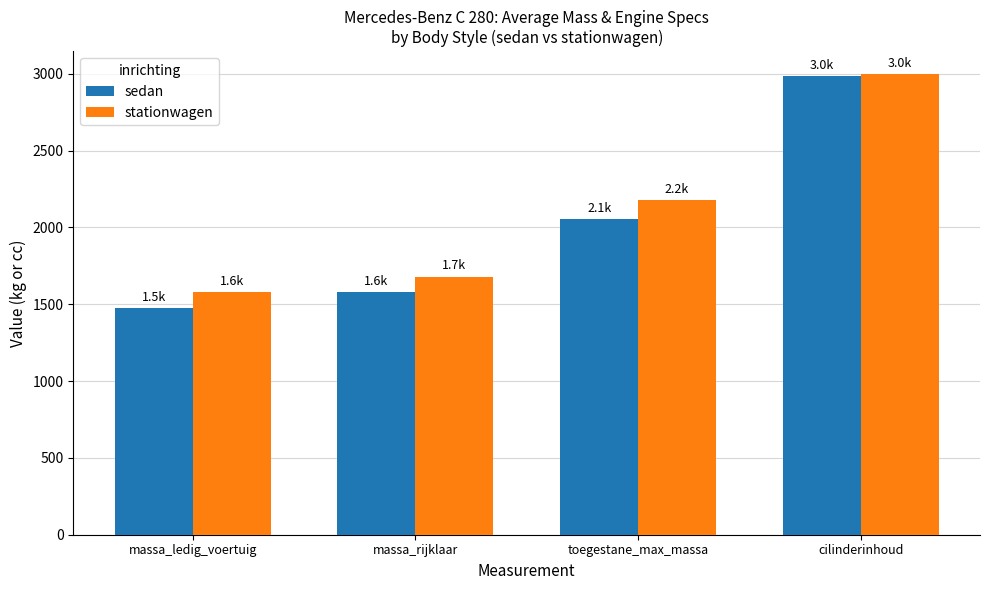

Reading left to right, extract all data points from this chart.

sedan: massa_ledig_voertuig=1476.5	massa_rijklaar=1576.5	toegestane_max_massa=2054.8	cilinderinhoud=2982.5
stationwagen: massa_ledig_voertuig=1579.5	massa_rijklaar=1679.5	toegestane_max_massa=2180.0	cilinderinhoud=2996.5